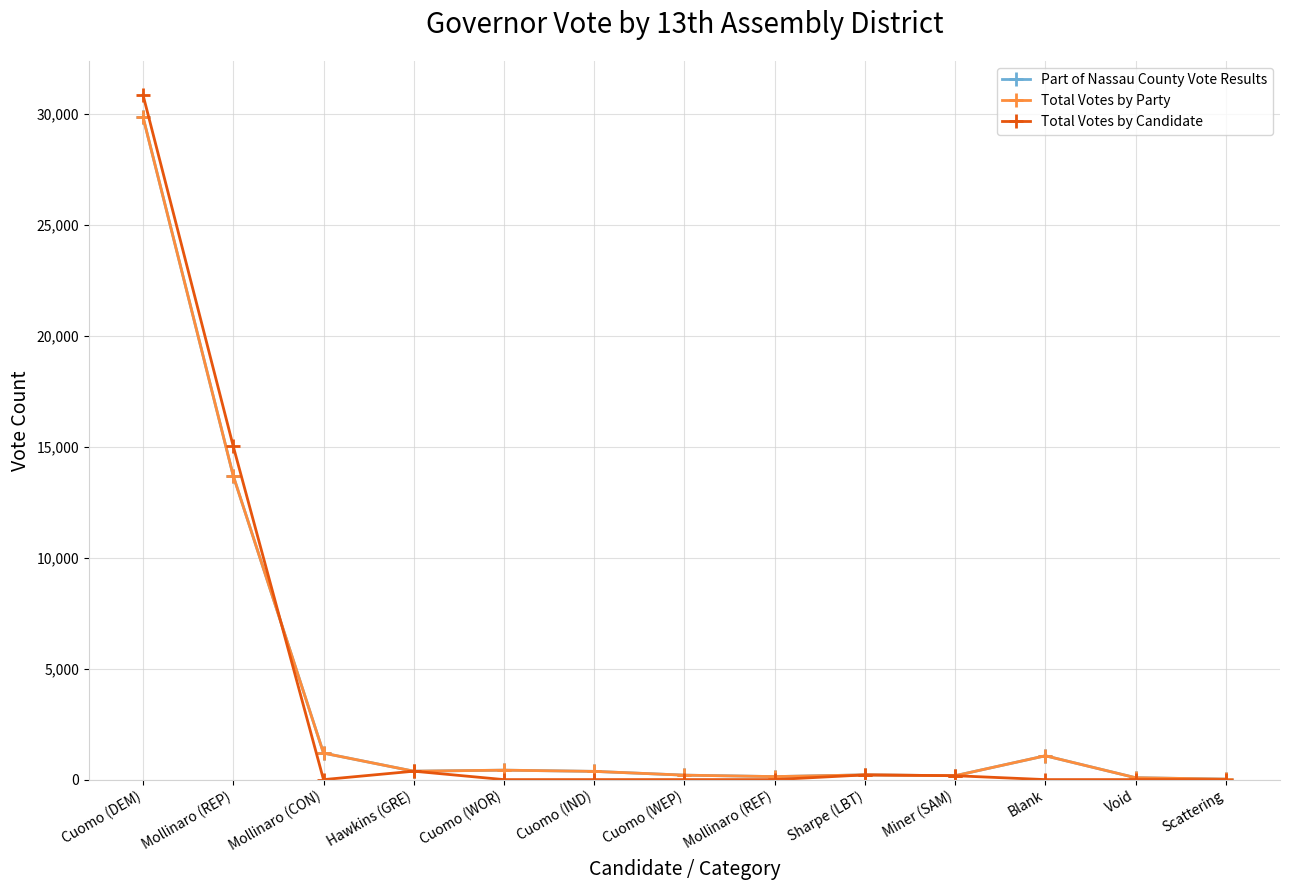

What is the total value across all series at Sharpe (LBT)?

639